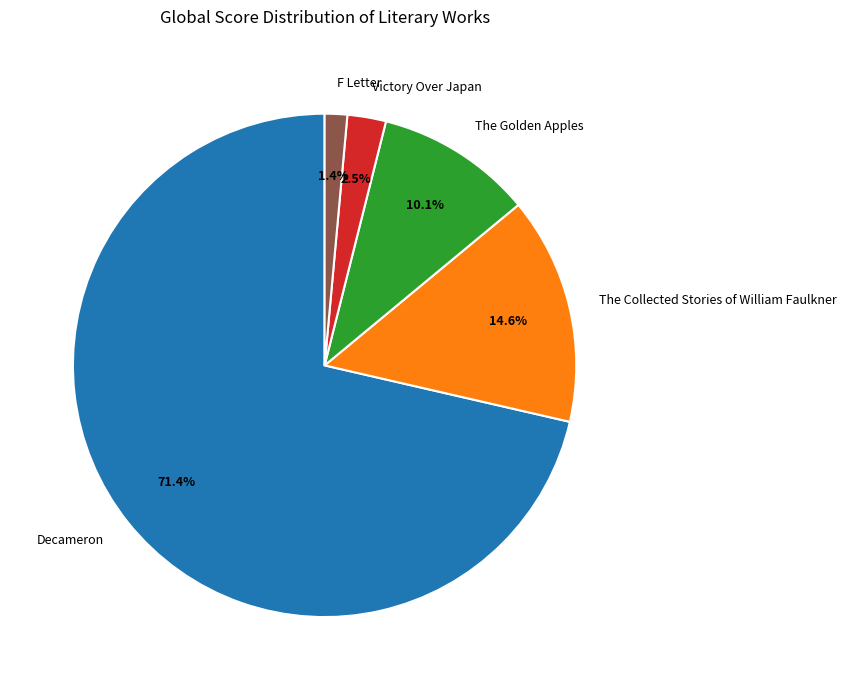

Approximately how many times larger is the value at The Golden Apples compared to The Collected Stories of William Faulkner?

0.7